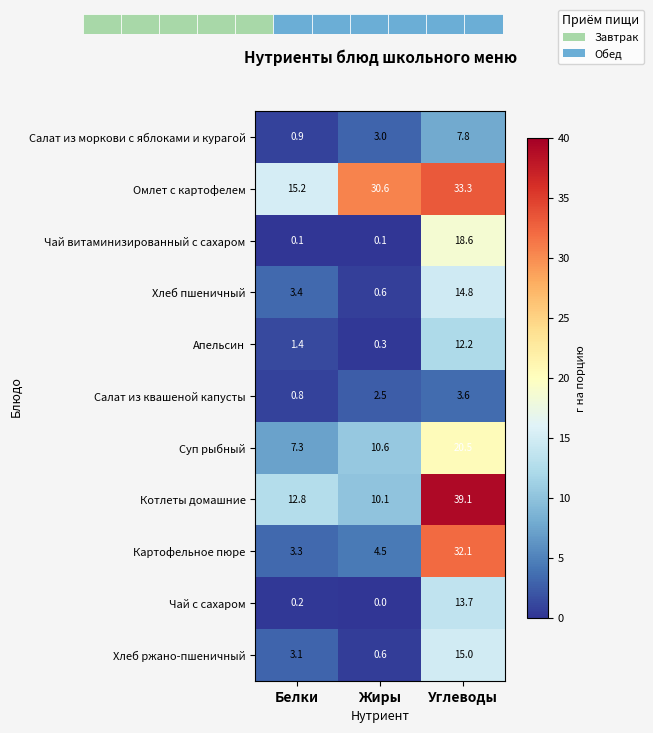

Is the value of Чай витаминизированный с сахаром at Белки greater than the value of Хлеб ржано-пшеничный at Белки?

No